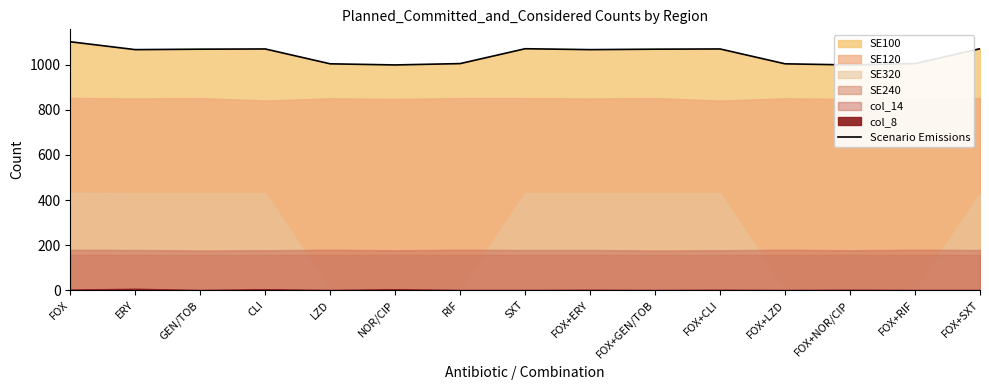

Reading right to left, list all the values displayed in this chart.

FOX+SXT=1072	FOX+RIF=1006	FOX+NOR/CIP=1000	FOX+LZD=1005	FOX+CLI=1071	FOX+GEN/TOB=1070	FOX+ERY=1068	SXT=1072	RIF=1006	NOR/CIP=1000	LZD=1005	CLI=1071	GEN/TOB=1070	ERY=1068	FOX=1103